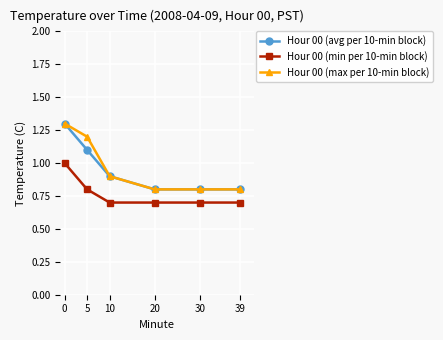

What is the average value of the Hour 00 (min per 10-min block) series?

0.8